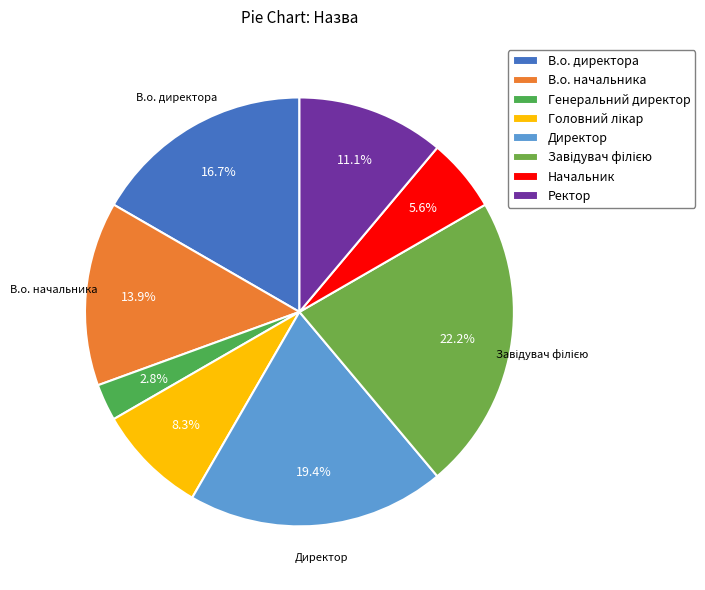

What percentage is NOT represented by Ректор?

88.9%